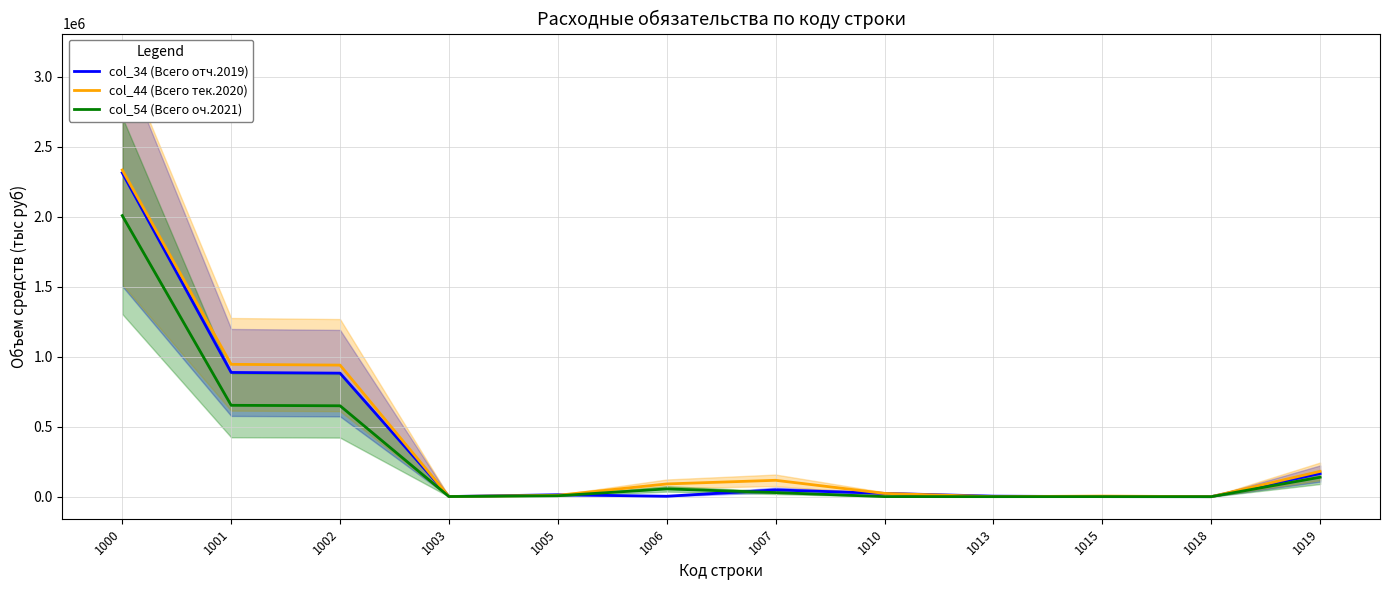

The col_34 (Всего отч.2019) series shows 18673.8 at 1005. True or false?

False